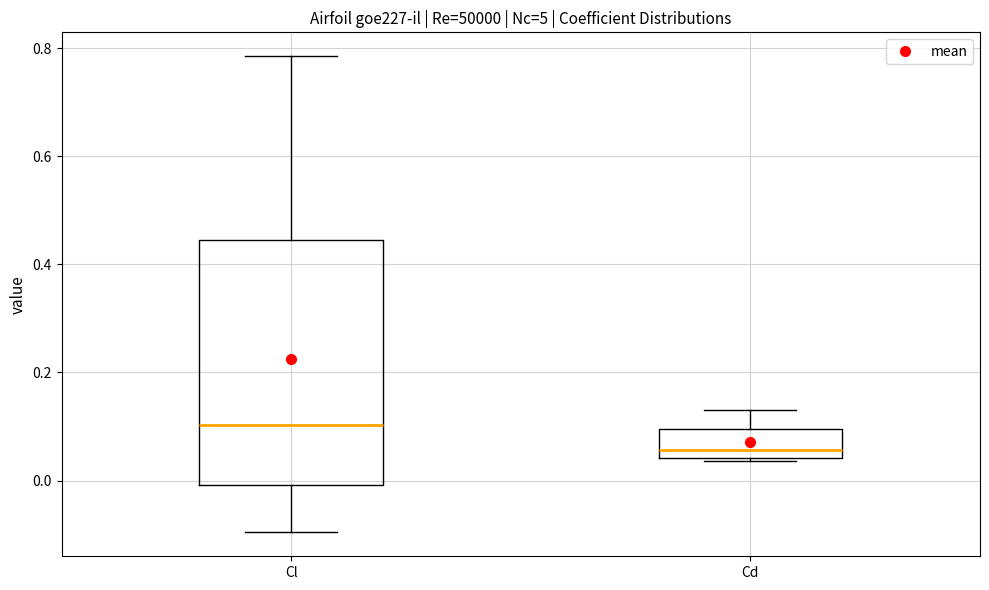

Reading left to right, transcribe this box plot: for each box, give where its median line is, the range the box spans, and where its two whiskers end, as read against the y-axis. The values are not printed on the chart, so give them approximately, as read against the axis.

Cl: median 0.10, box 0.00 to 0.44, whiskers -0.10 to 0.78
Cd: median 0.06, box 0.04 to 0.10, whiskers 0.04 to 0.14